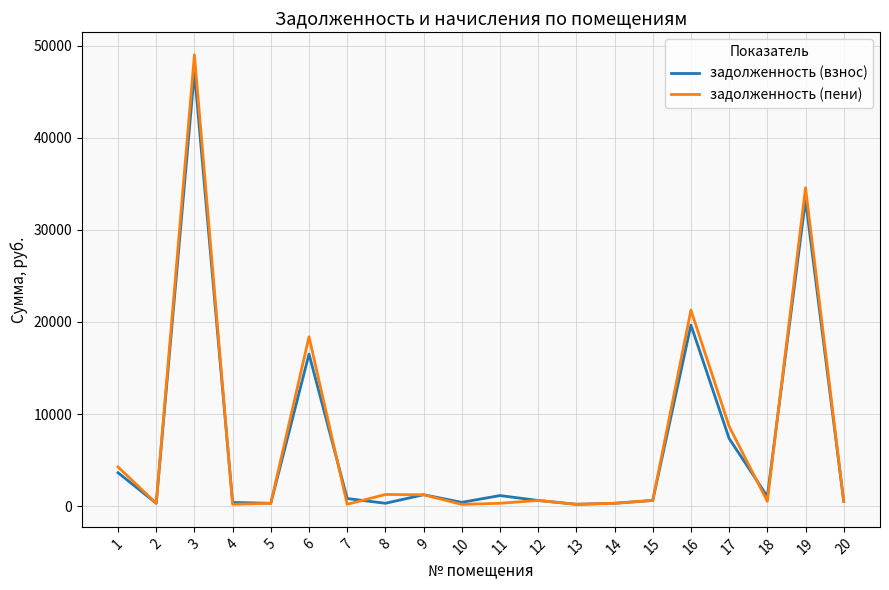

Between 13 and 16, which series saw the biggest shift?

задолженность (пени)